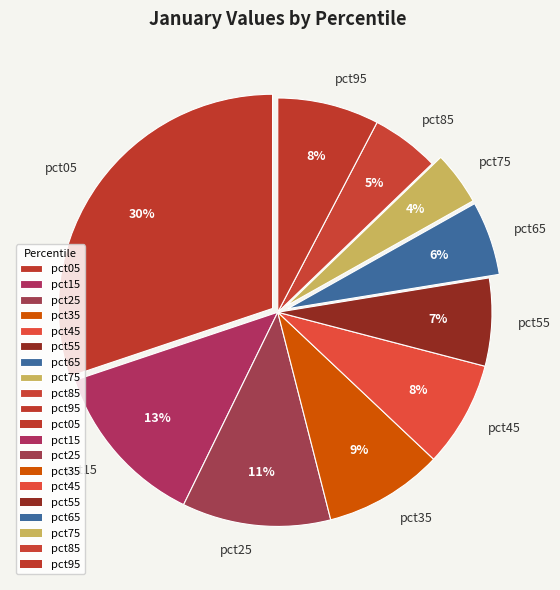

What percentage is the pct35 slice, to the nearest percent?

9%